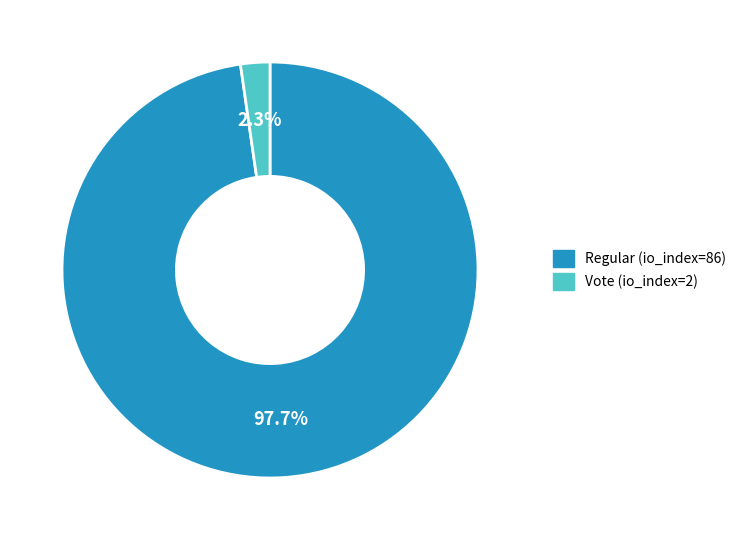

To the nearest percent, what portion does Regular (io_index=86) represent?

98%